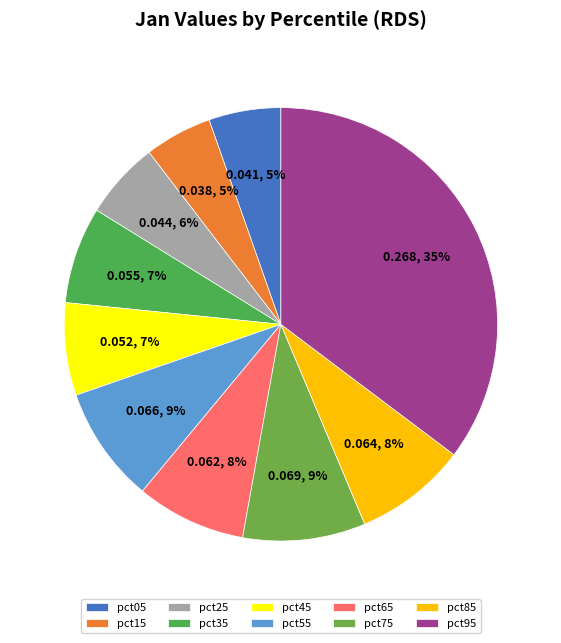

Is there a majority slice in this chart?

No